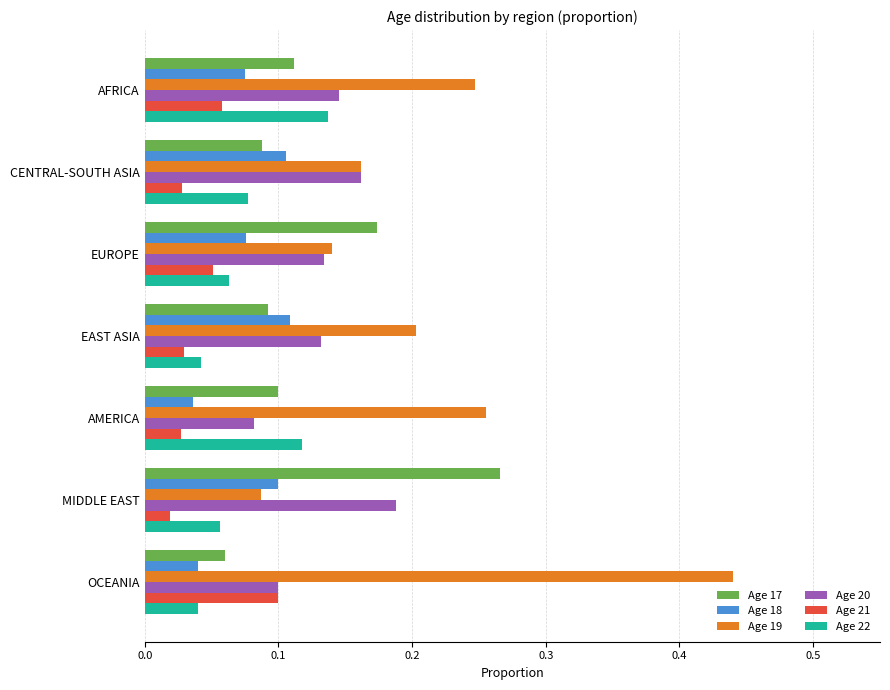

Is it true that Age 17 equals 0.2 at AFRICA?

False